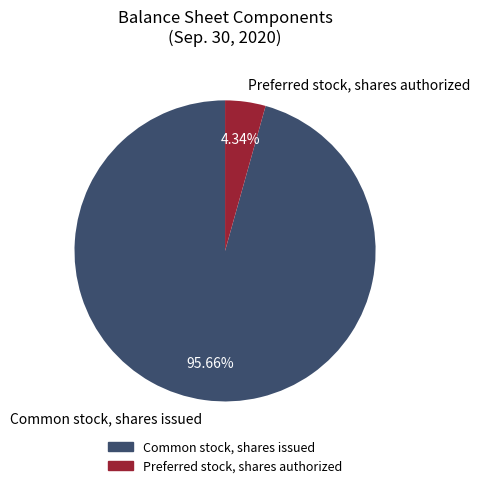

Do Common stock, shares issued and Preferred stock, shares authorized together represent more than half of the pie?

Yes